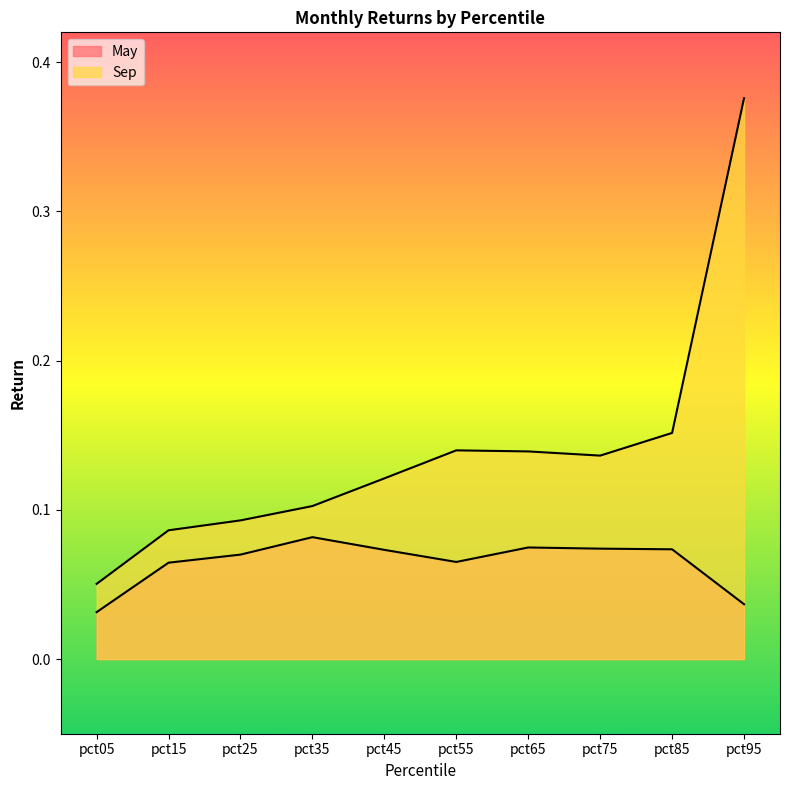

How many Sep values are between 0 and 1?

10